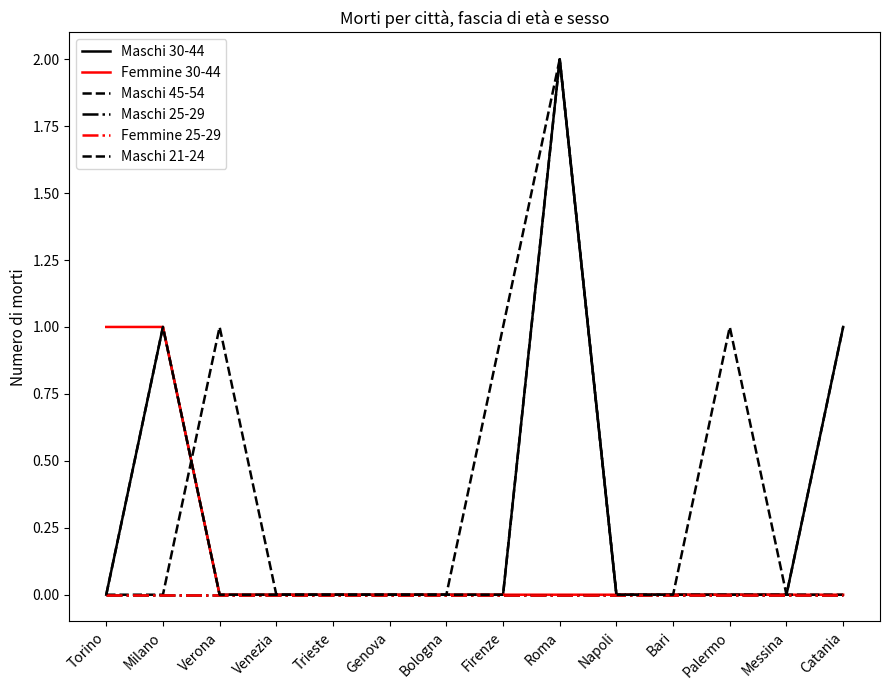

Is it true that Femmine 30-44 equals 1 at Napoli?

False